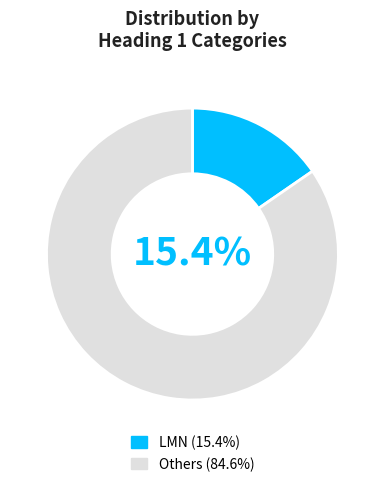

Is ABC the majority of the pie?

No